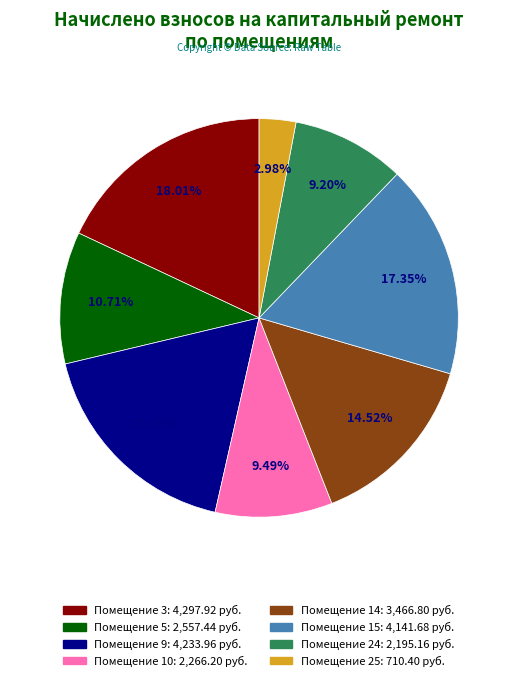

Does any single category account for the majority?

No